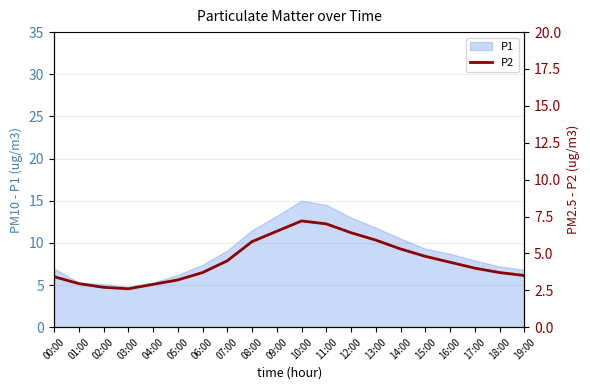

What is the label of the 3rd point from the left?

02:00